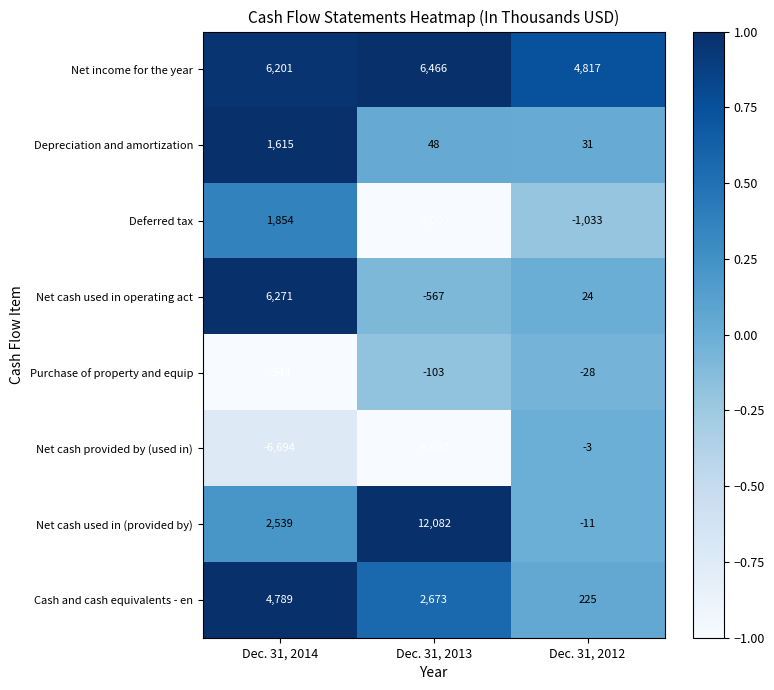

True or false: Net income for the year has a value of 3217 at Dec. 31, 2012.

False